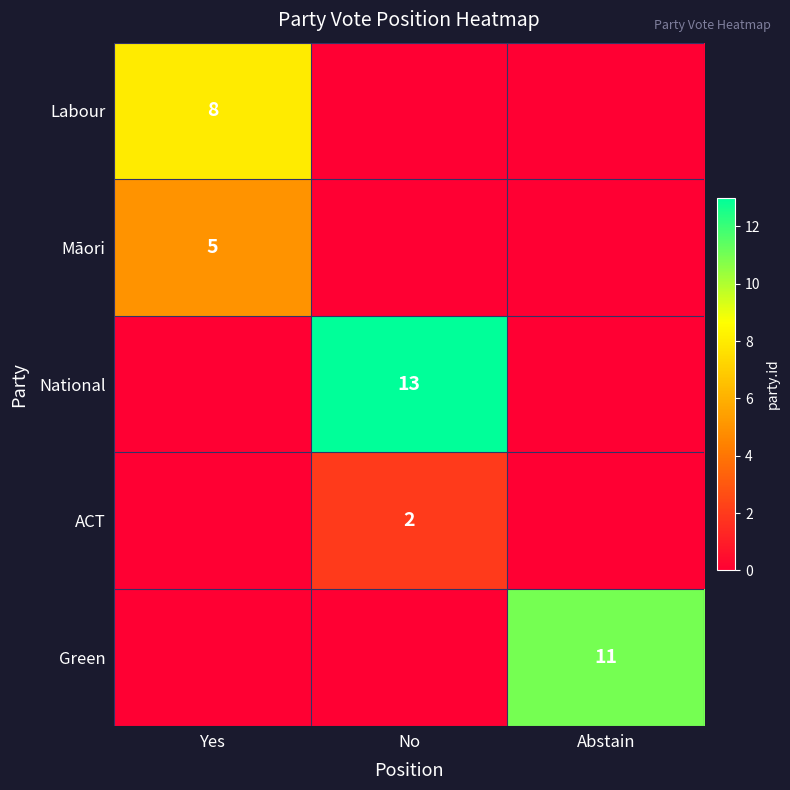

The Labour series shows 5 at Yes. True or false?

False